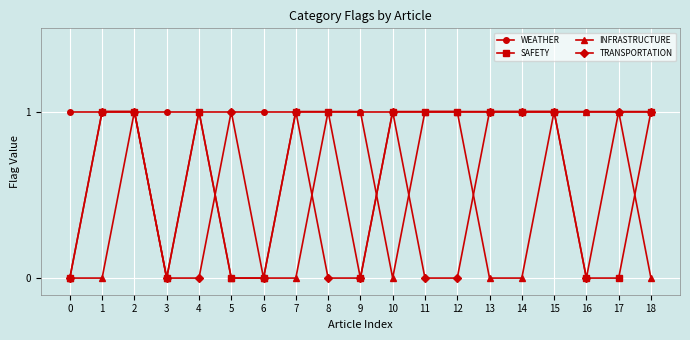

Reading left to right, extract all data points from this chart.

WEATHER: 0=1	1=1	2=1	3=1	4=1	5=1	6=1	7=1	8=1	9=1	10=1	11=1	12=1	13=1	14=1	15=1	16=1	17=1	18=1
SAFETY: 0=0	1=1	2=1	3=0	4=1	5=0	6=0	7=1	8=1	9=0	10=1	11=1	12=1	13=1	14=1	15=1	16=0	17=0	18=1
INFRASTRUCTURE: 0=0	1=0	2=1	3=0	4=1	5=0	6=0	7=0	8=1	9=1	10=0	11=1	12=1	13=0	14=0	15=1	16=1	17=1	18=0
TRANSPORTATION: 0=0	1=1	2=1	3=0	4=0	5=1	6=0	7=1	8=0	9=0	10=1	11=0	12=0	13=1	14=1	15=1	16=0	17=1	18=1